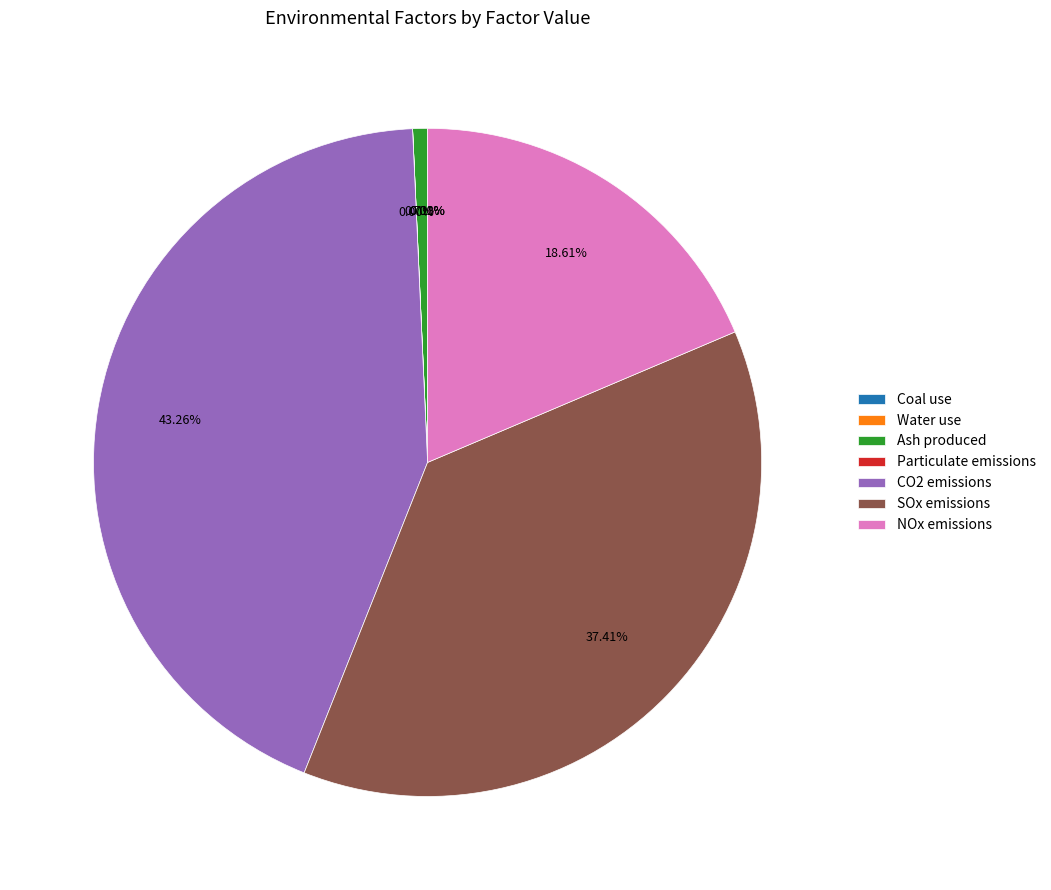

Does CO2 emissions account for over 50% of the chart?

No